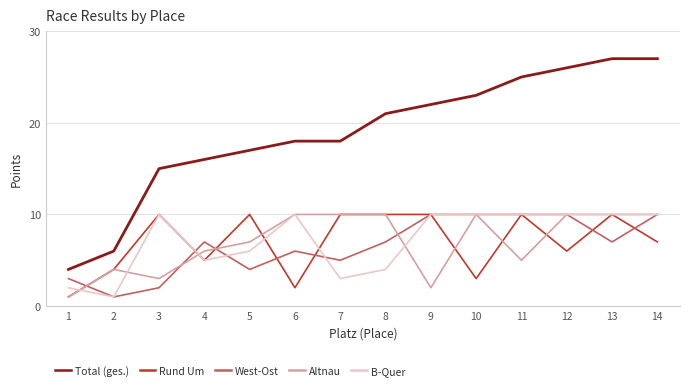

True or false: West-Ost has more than 1 interior local peaks.

True